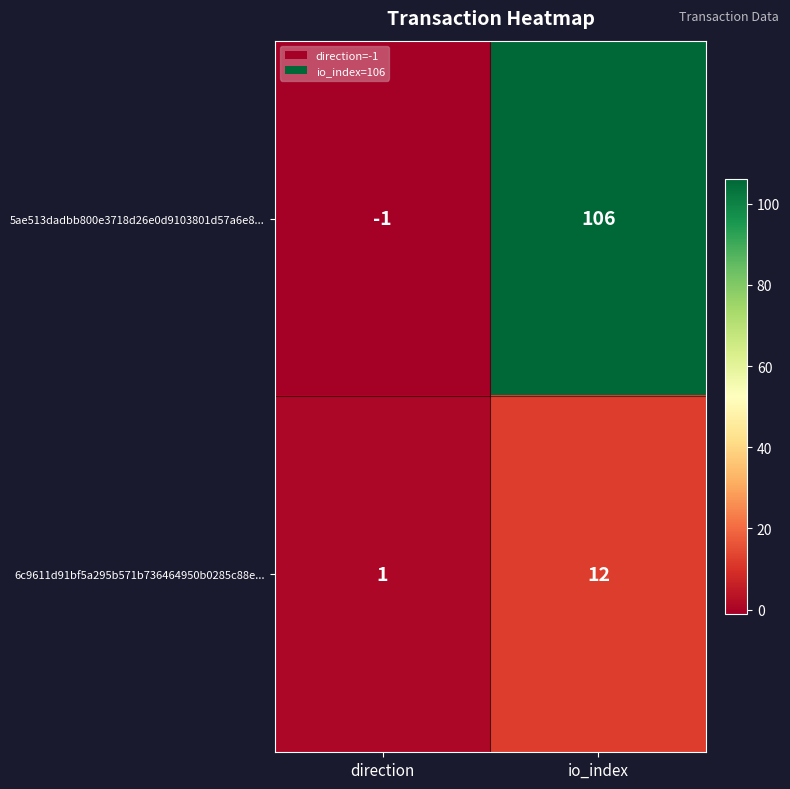

Where is 5ae513dadbb800e3718d26e0d9103801d57a6e8... nearest to the value 52?

direction